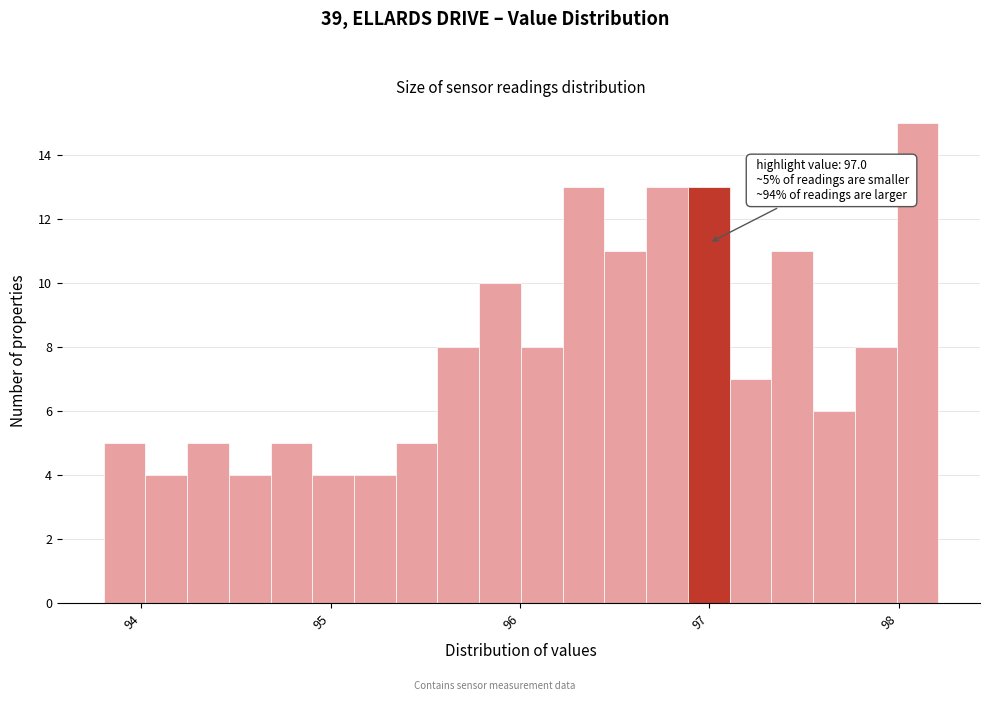

Around what value on the x-axis is the tallest bar? Give the approximate position of its centre, as read against the axis.

98.1